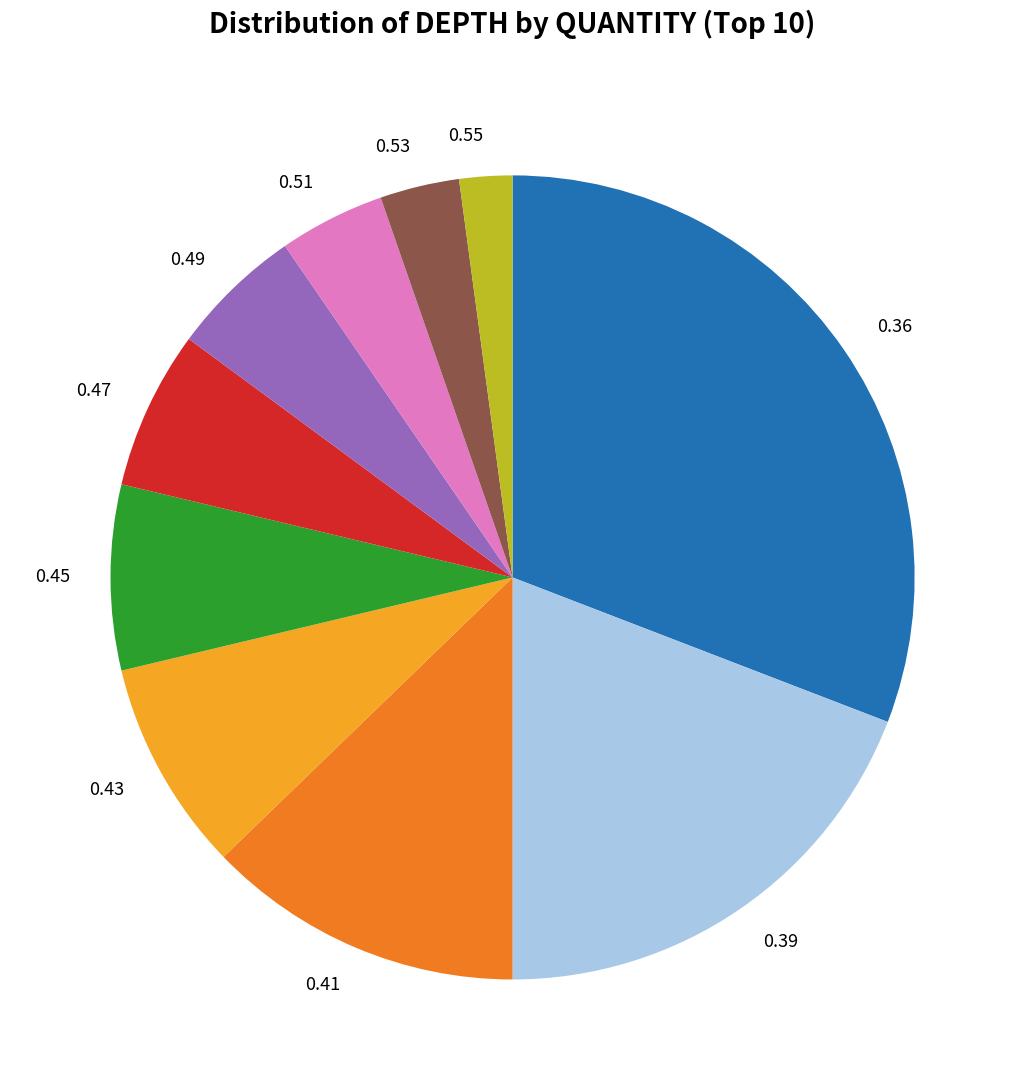

Does any single category account for the majority?

No